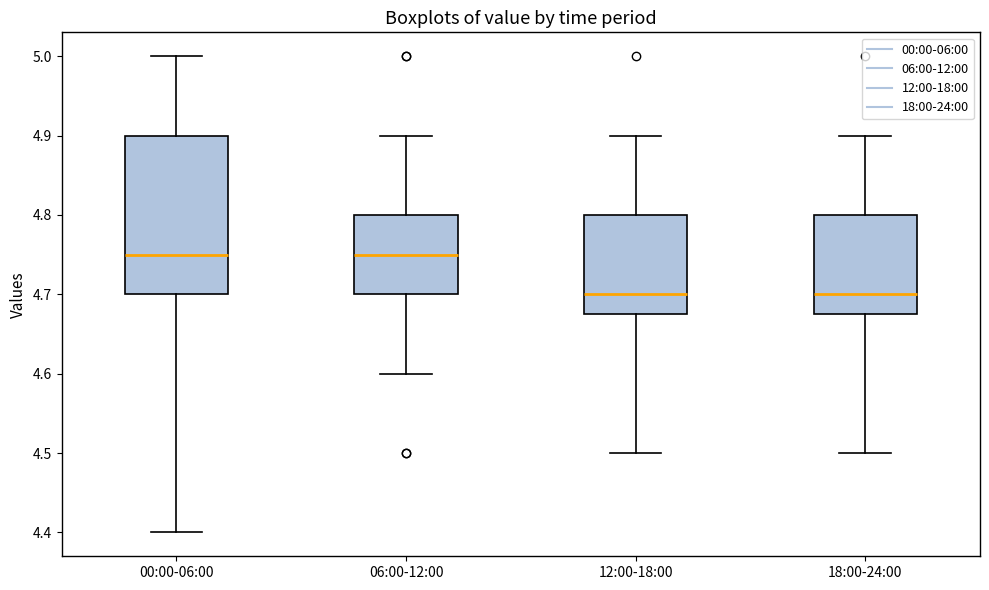

Reading left to right, read every box against the y-axis: the position of its median line, the range the box covers, and the ends of its whiskers. The values are not printed on the chart, so give them approximately, as read against the axis.

00:00-06:00: median 4.75, box 4.70 to 4.90, whiskers 4.40 to 5.00
06:00-12:00: median 4.75, box 4.70 to 4.80, whiskers 4.60 to 4.90
12:00-18:00: median 4.70, box 4.68 to 4.80, whiskers 4.50 to 4.90
18:00-24:00: median 4.70, box 4.68 to 4.80, whiskers 4.50 to 4.90